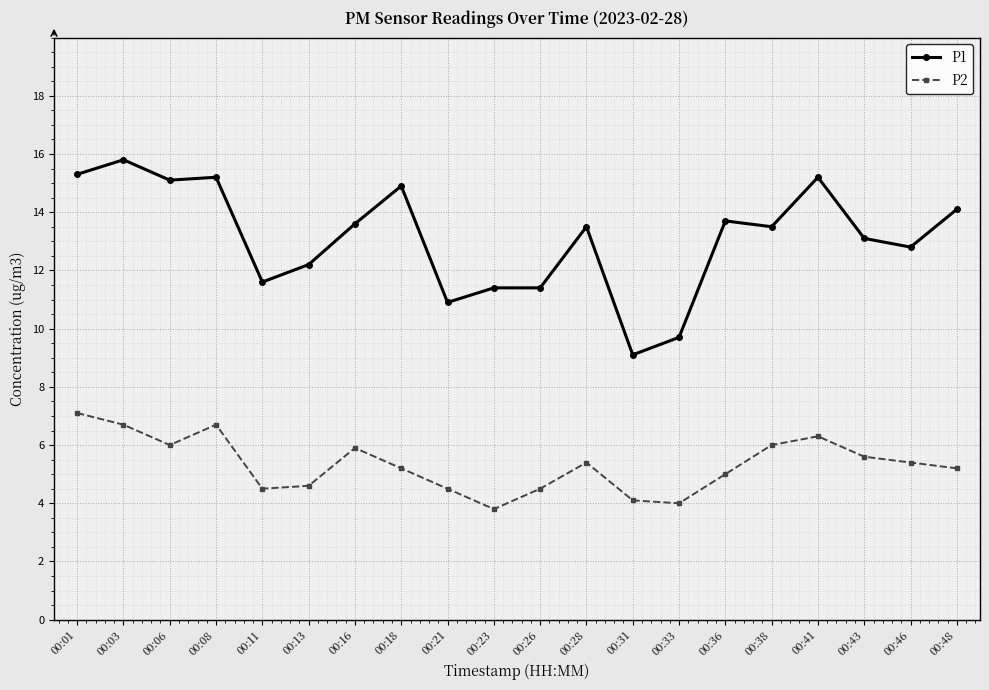

Reading right to left, extract all data points from this chart.

P1: 00:48=14.1	00:46=12.8	00:43=13.1	00:41=15.2	00:38=13.5	00:36=13.7	00:33=9.7	00:31=9.1	00:28=13.5	00:26=11.4	00:23=11.4	00:21=10.9	00:18=14.9	00:16=13.6	00:13=12.2	00:11=11.6	00:08=15.2	00:06=15.1	00:03=15.8	00:01=15.3
P2: 00:48=5.2	00:46=5.4	00:43=5.6	00:41=6.3	00:38=6.0	00:36=5.0	00:33=4.0	00:31=4.1	00:28=5.4	00:26=4.5	00:23=3.8	00:21=4.5	00:18=5.2	00:16=5.9	00:13=4.6	00:11=4.5	00:08=6.7	00:06=6.0	00:03=6.7	00:01=7.1